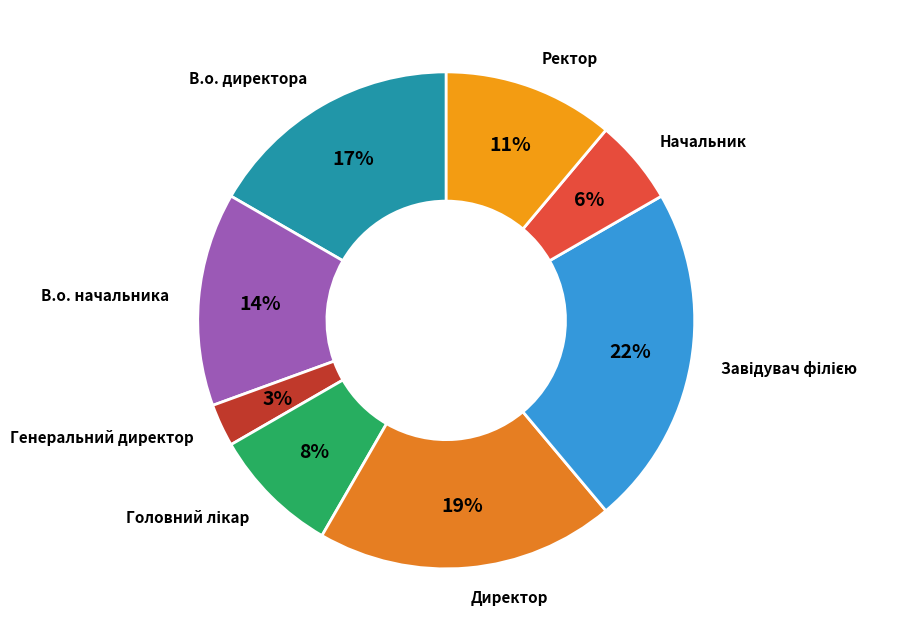

Count the number of slices in the pie.

8